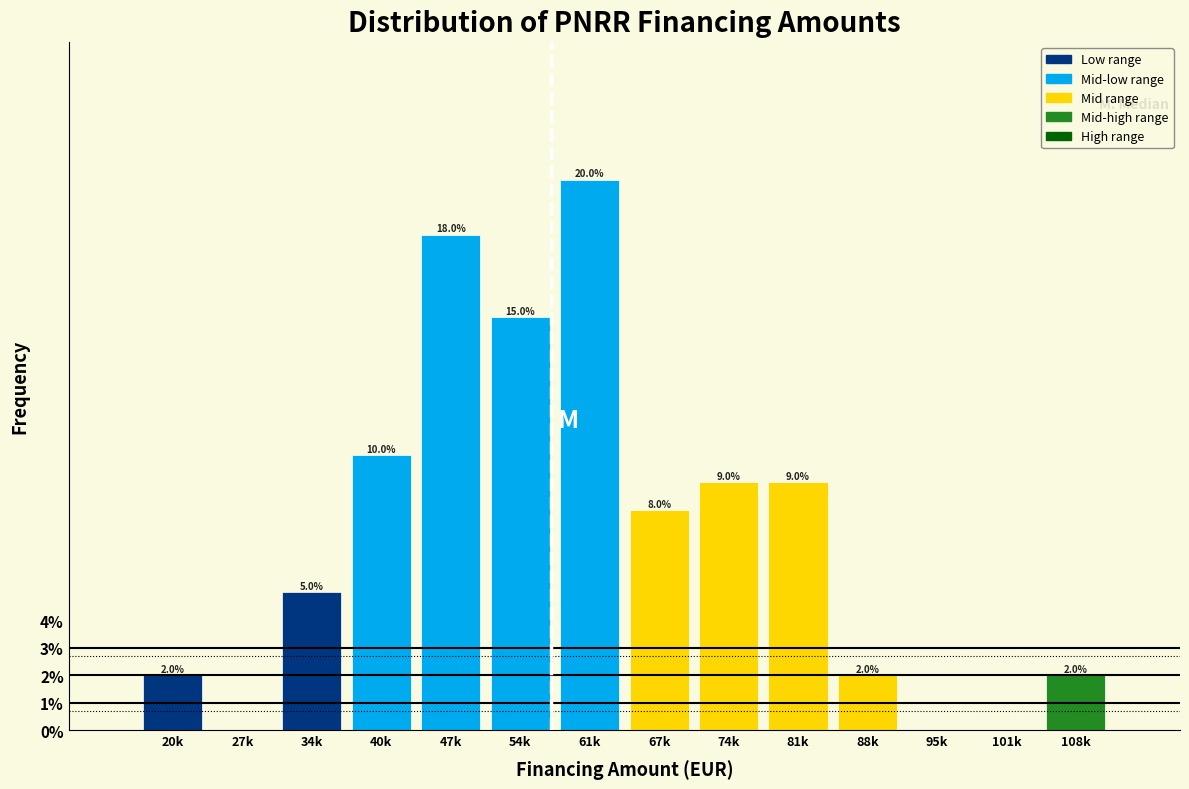

Reading left to right, list all the values displayed in this chart.

20k=2	27k=0	34k=5	40k=10	47k=18	54k=15	61k=20	67k=8	74k=9	81k=9	88k=2	95k=0	101k=0	108k=2